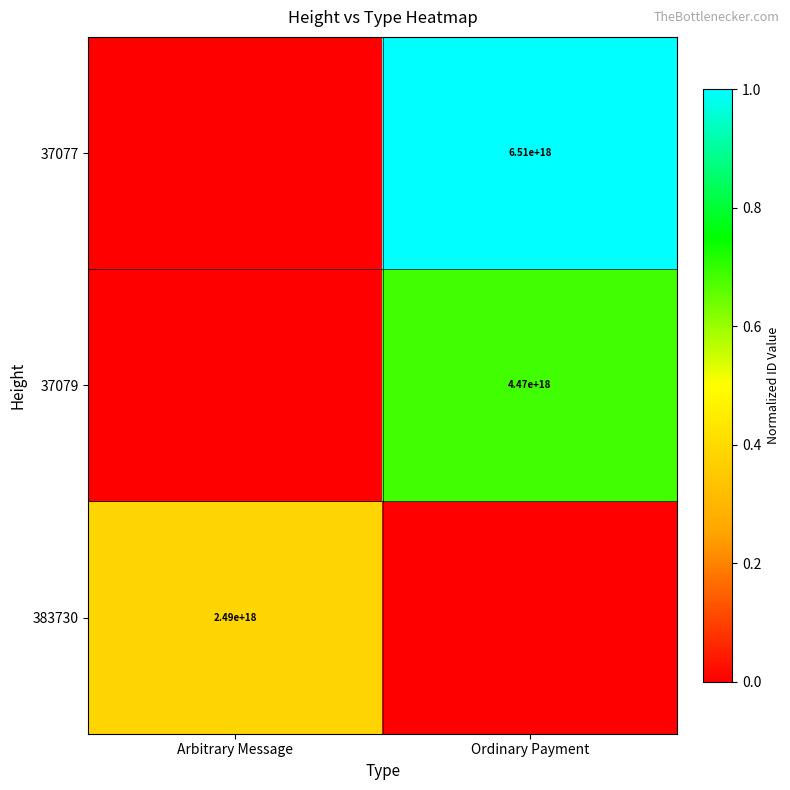

Is the value of 37077 at Ordinary Payment greater than the value of 37079 at Ordinary Payment?

Yes